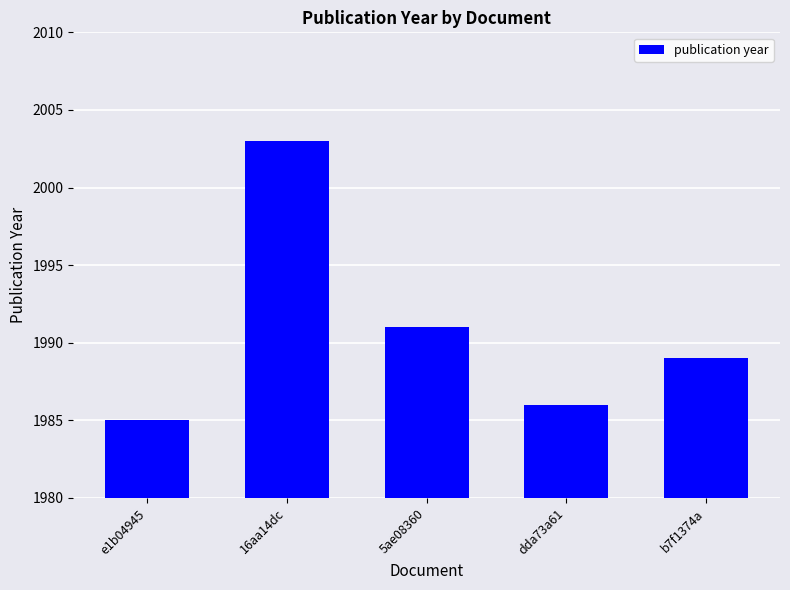

What is the label of the 5th bar from the right?

e1b04945